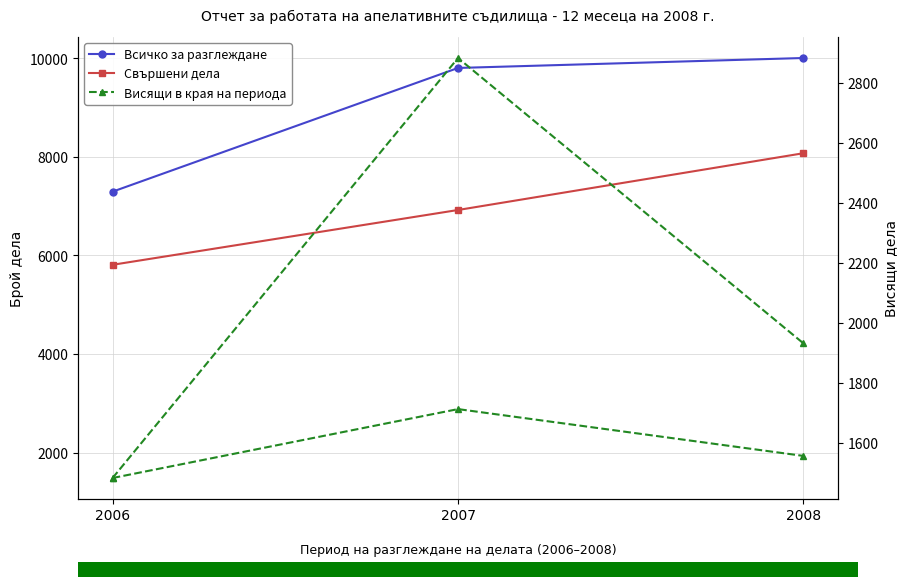

Is the value of Висящи в края на периода (right) at 2006 greater than the value of Свършени дела at 2007?

No